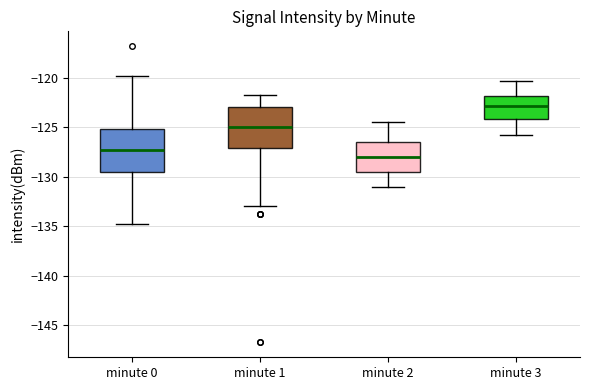

Where does the lower whisker of the box for minute 2 end on the y-axis? The values are not printed on the chart, so give them approximately, as read against the axis.

-131.0